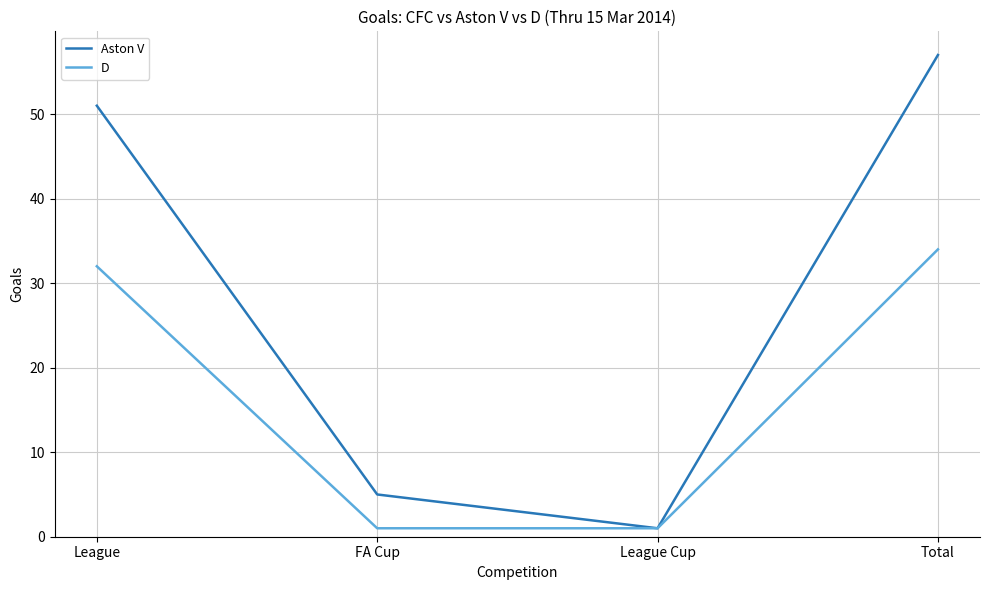

Reading right to left, extract all data points from this chart.

Aston V: Total=57	League Cup=1	FA Cup=5	League=51
D: Total=34	League Cup=1	FA Cup=1	League=32